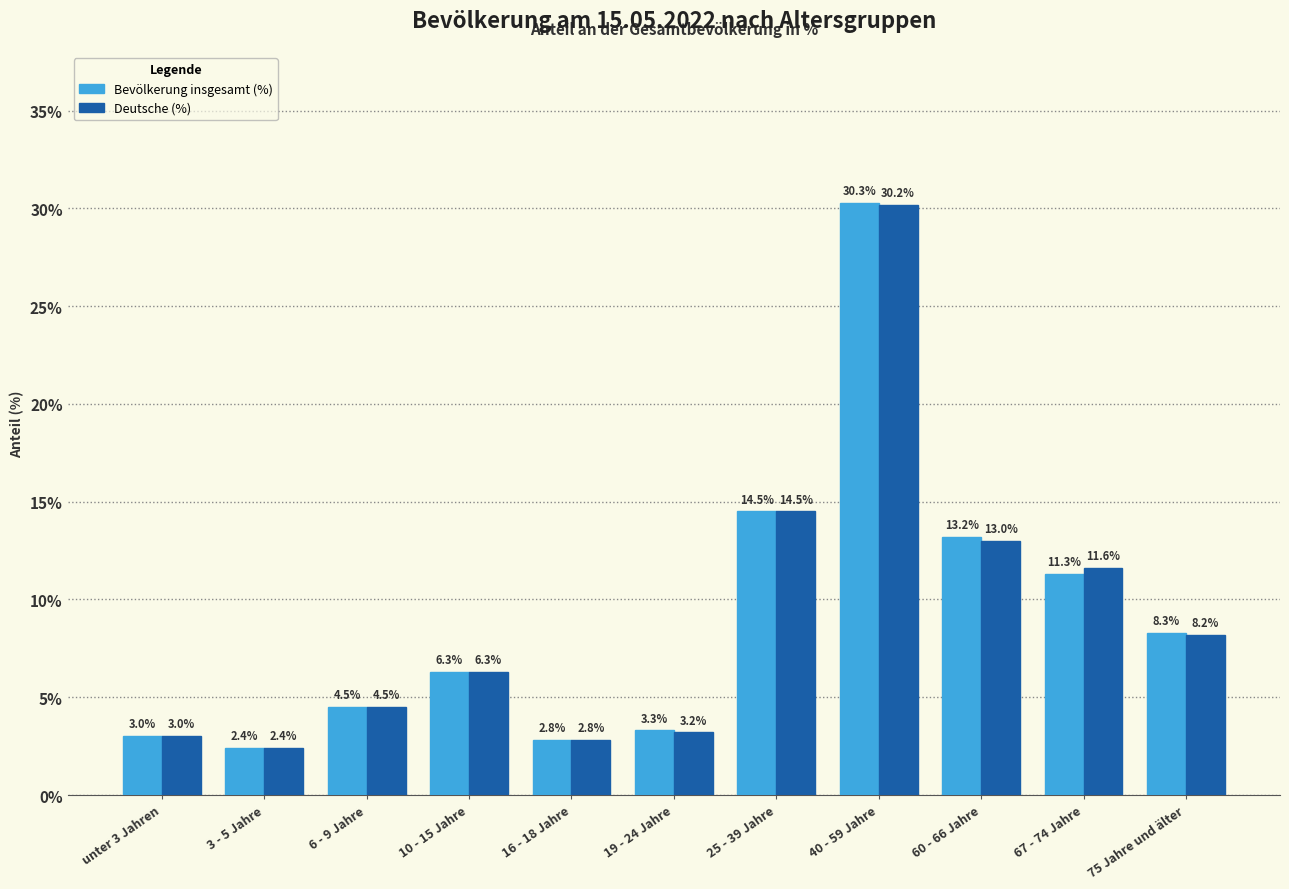

What position from the right is 60 - 66 Jahre?

3